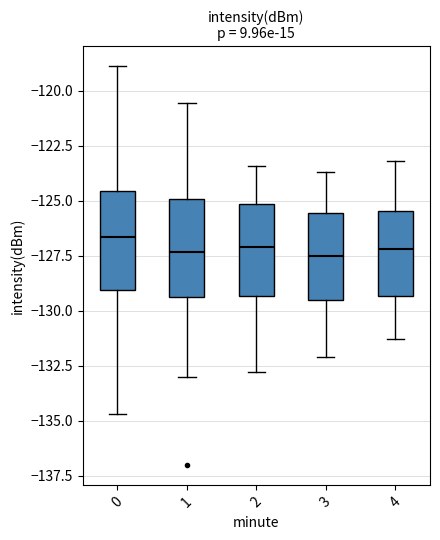

Reading left to right, read every box against the y-axis: the position of its median line, the range the box covers, and the ends of its whiskers. The values are not printed on the chart, so give them approximately, as read against the axis.

0: median -126.5, box -129.0 to -124.5, whiskers -134.5 to -119.0
1: median -127.5, box -129.5 to -125.0, whiskers -133.0 to -120.5
2: median -127.0, box -129.5 to -125.0, whiskers -133.0 to -123.5
3: median -127.5, box -129.5 to -125.5, whiskers -132.0 to -123.5
4: median -127.0, box -129.5 to -125.5, whiskers -131.5 to -123.0